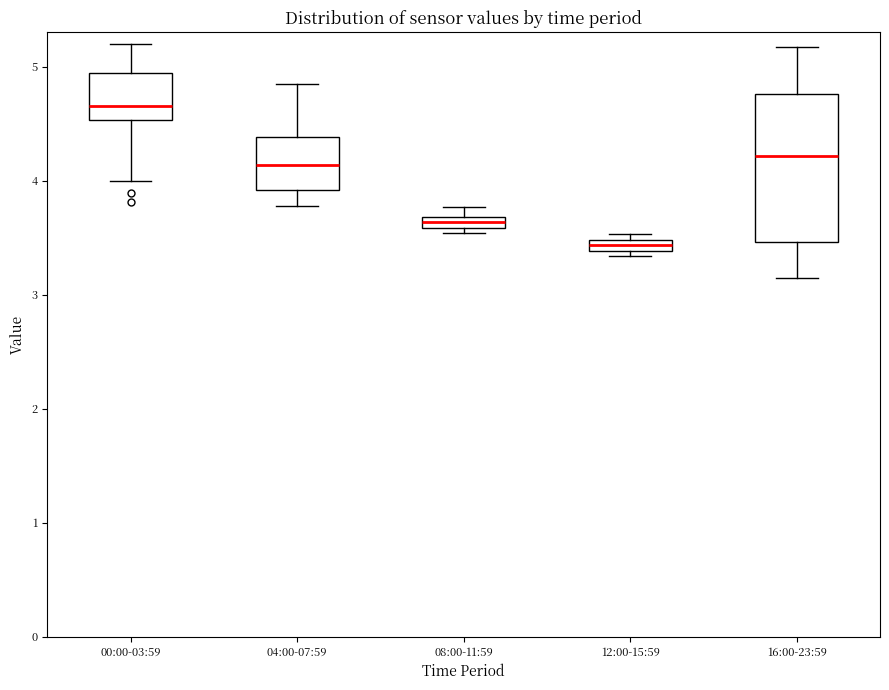

Where does the upper whisker of the box for 16:00-23:59 end on the y-axis? The values are not printed on the chart, so give them approximately, as read against the axis.

5.2